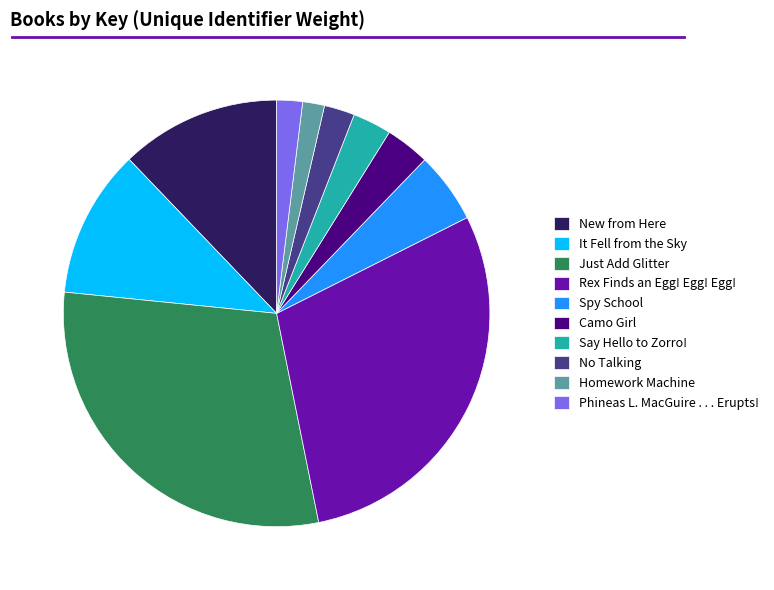

Which has a higher value, Spy School or It Fell from the Sky?

It Fell from the Sky